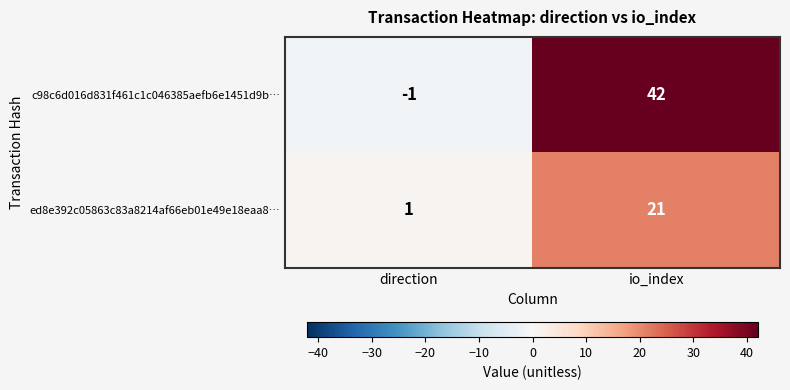

What is the spread (max minus min) of values at direction?

2